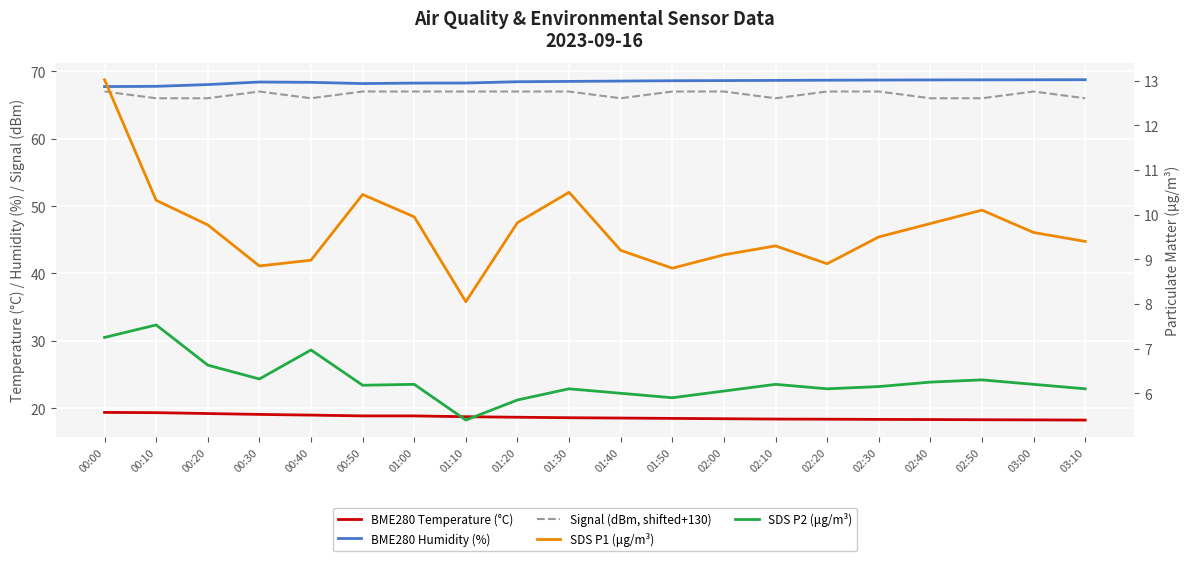

True or false: SDS P1 (μg/m³) has more than 0 interior local peaks.

True